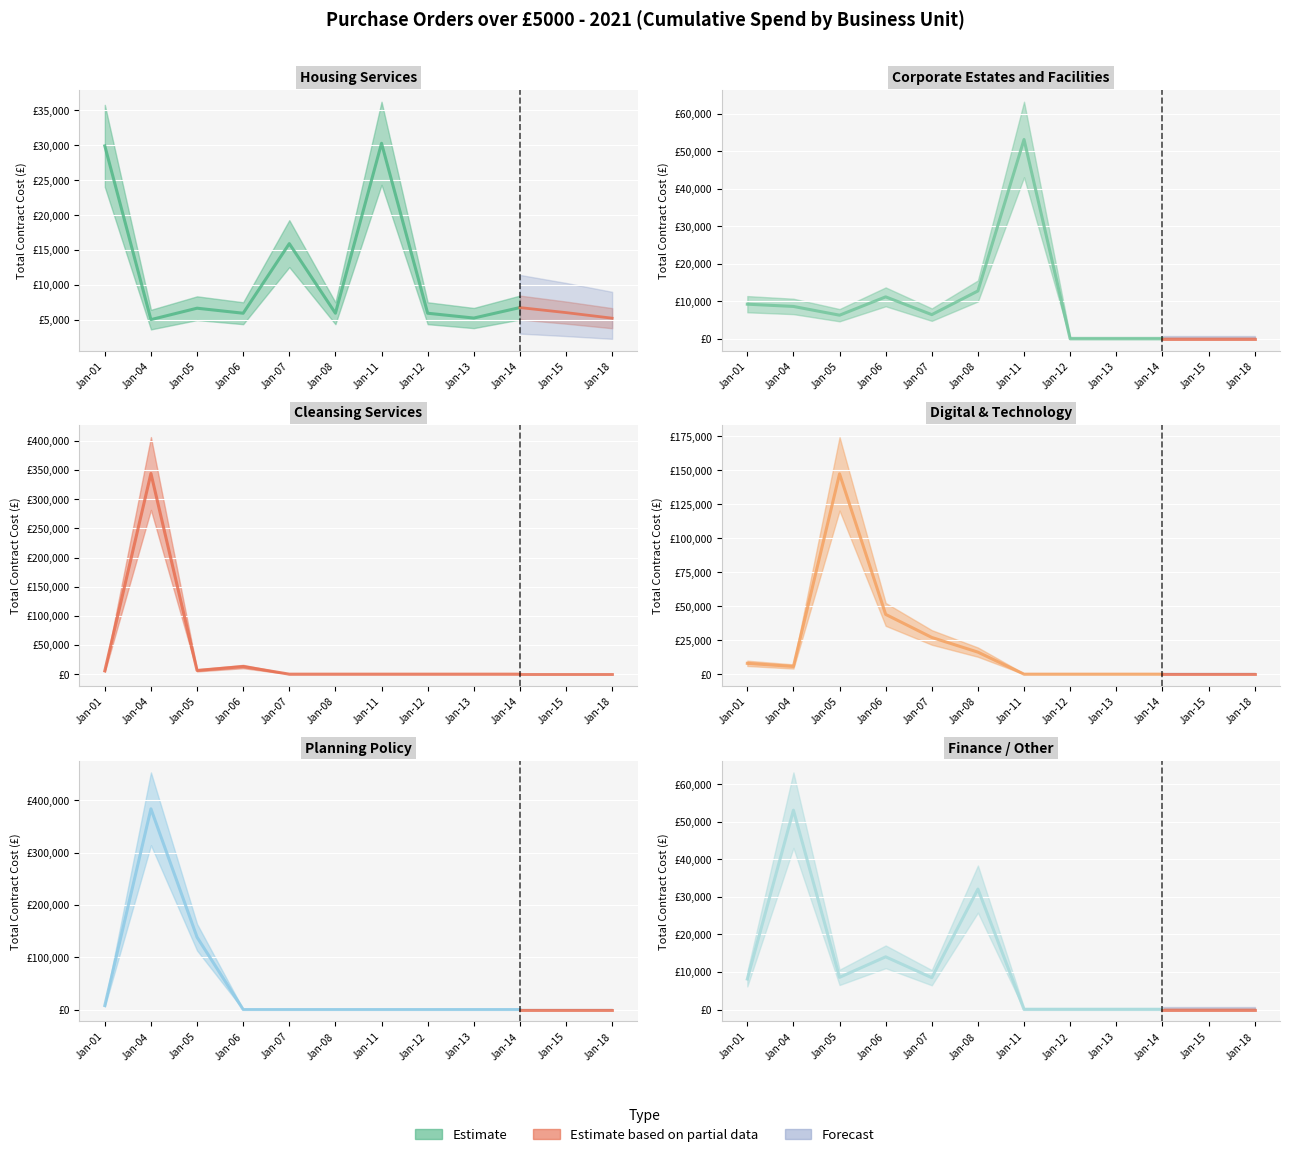

At which category is the sum across all series the highest?

Jan-04